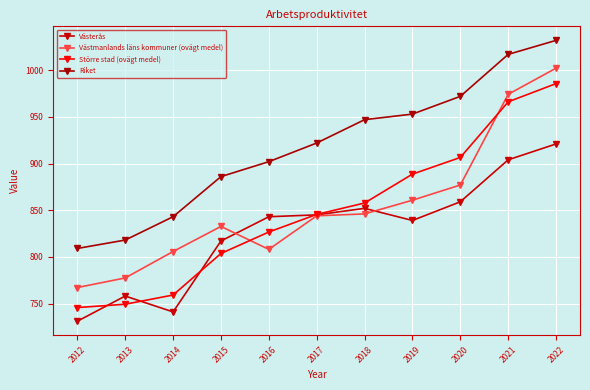

What are all the series names shown in the legend?

Västerås, Västmanlands läns kommuner (ovägt medel), Större stad (ovägt medel), Riket